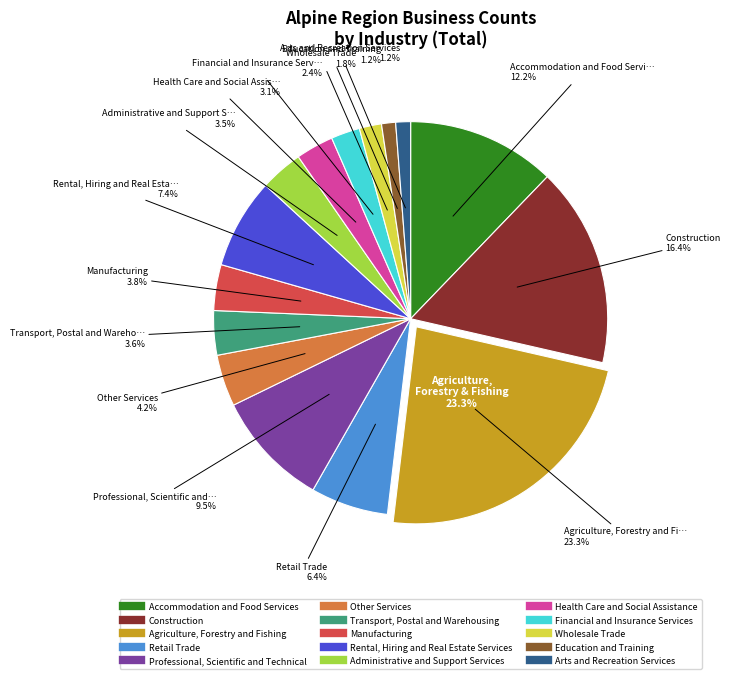

Does Transport, Postal and Warehousing represent more than half of the total?

No